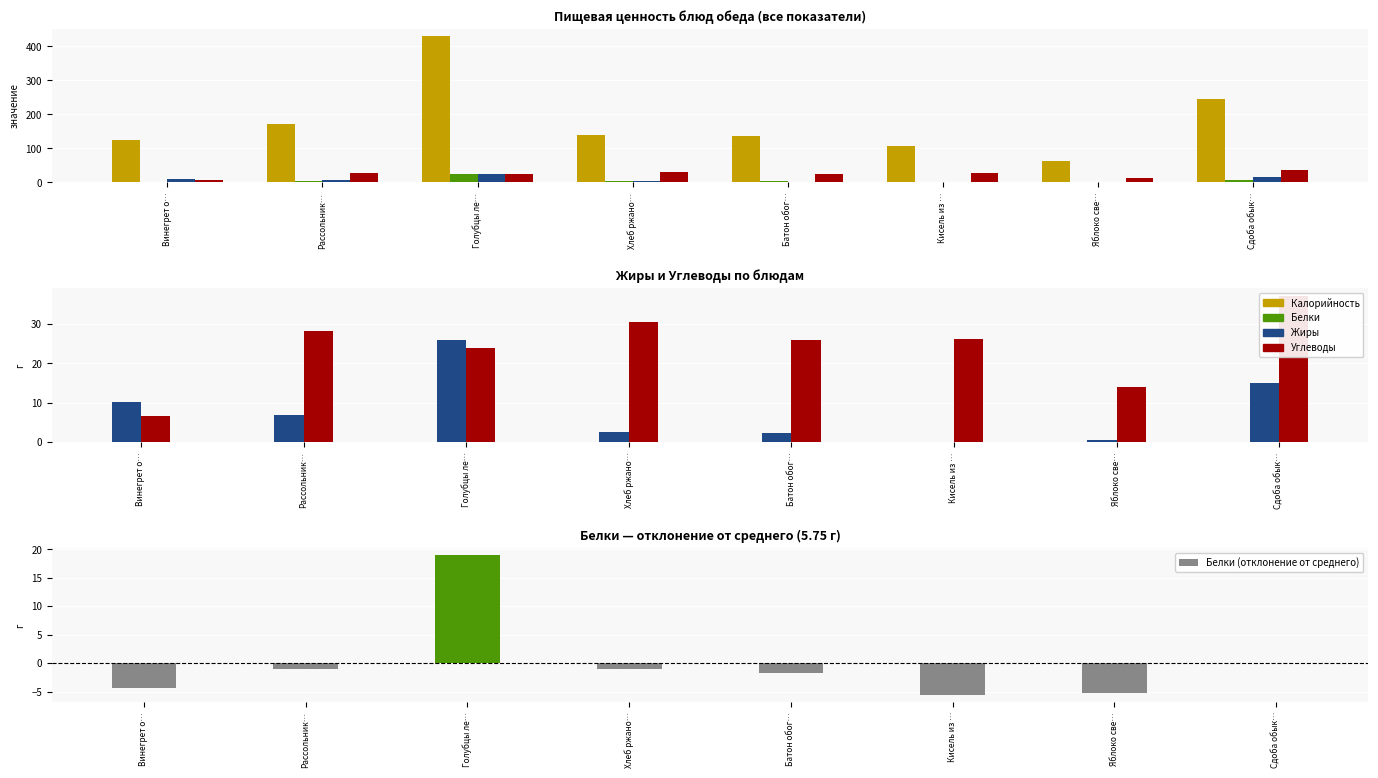

At which category is the sum across all series the highest?

Голубцы ле…